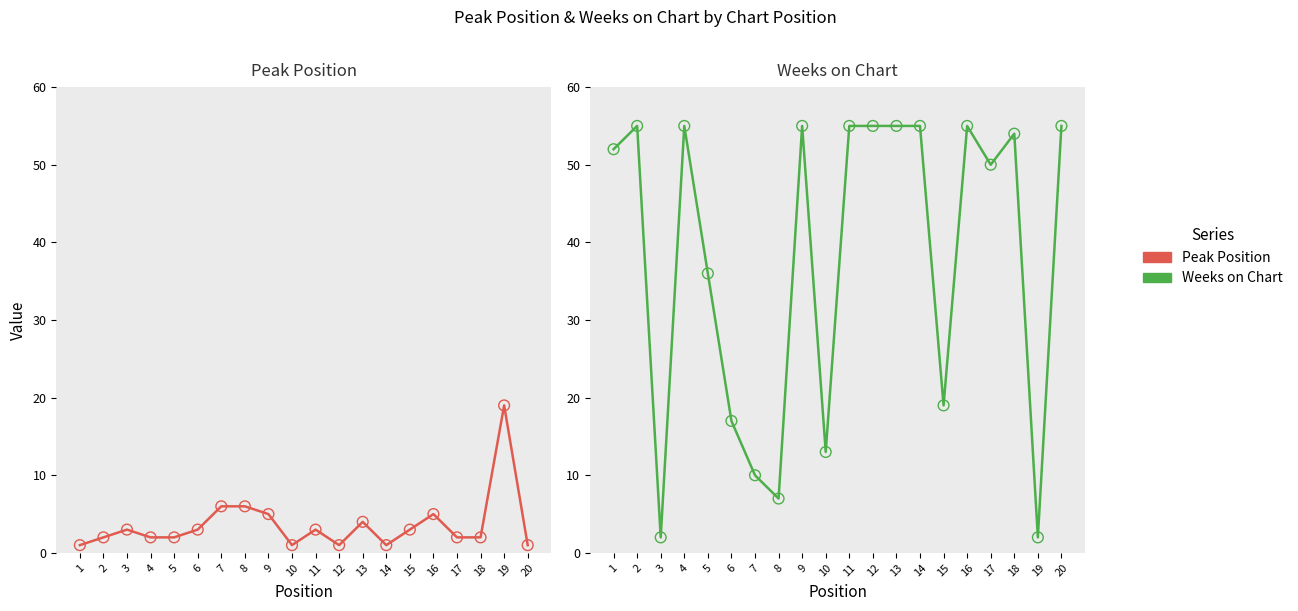

Which series has the largest total across all categories?

Weeks on Chart